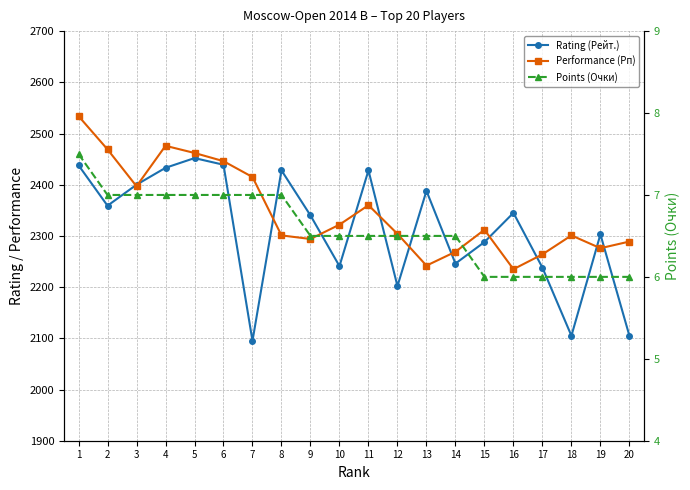

Does the chart have visible grid lines?

Yes